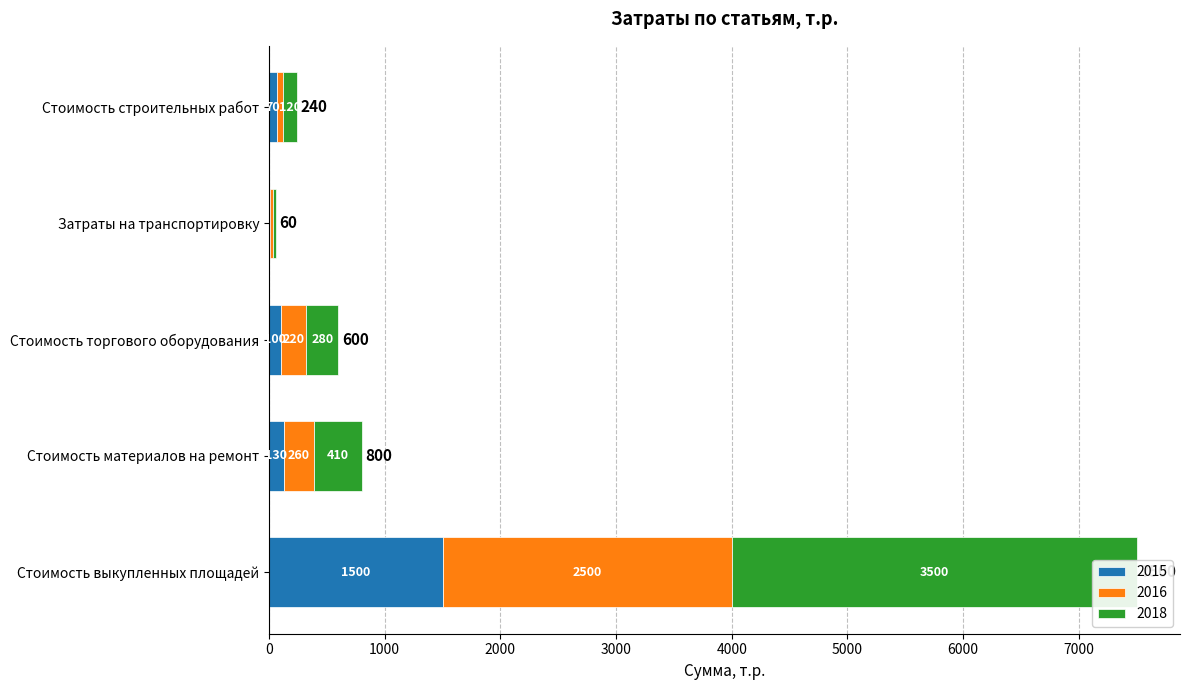

How many series are shown in this chart?

3